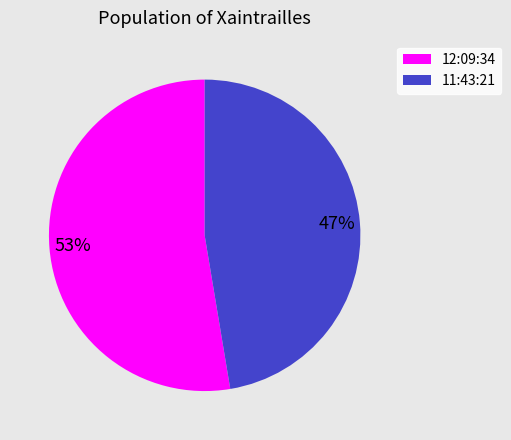

Which slice is the smallest?

11:43:21